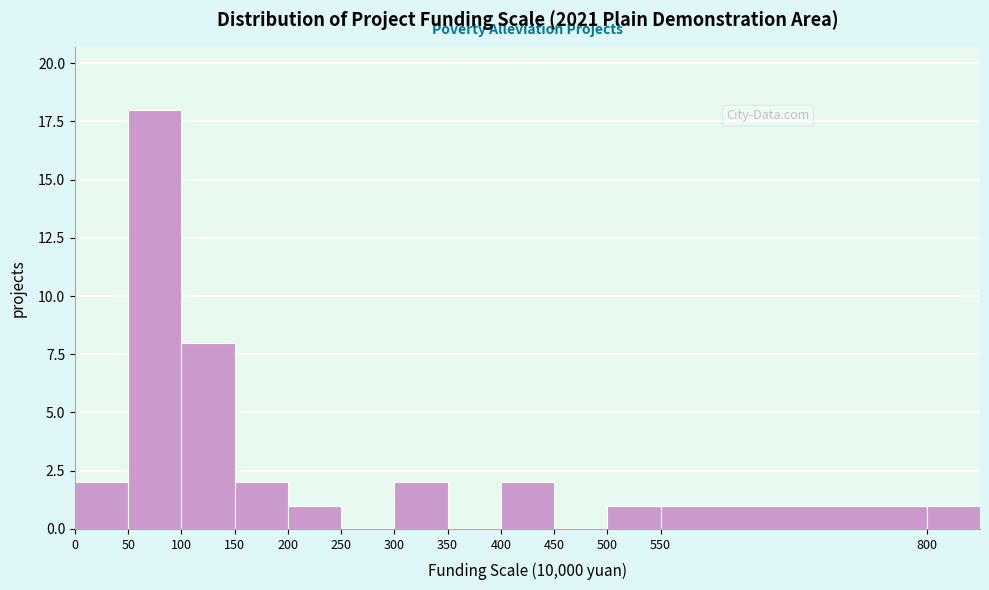

Reading left to right, transcribe this chart: for each bar, give the range it covers on the x-axis and its height. The values are not printed on the chart, so give them approximately, as read against the axis.

0 to 50: 2
50 to 100: 18
100 to 150: 8
150 to 200: 2
200 to 250: 1
250 to 300: 0
300 to 350: 2
350 to 400: 0
400 to 450: 2
450 to 500: 0
500 to 550: 1
550 to 800: 1
800 to 850: 1